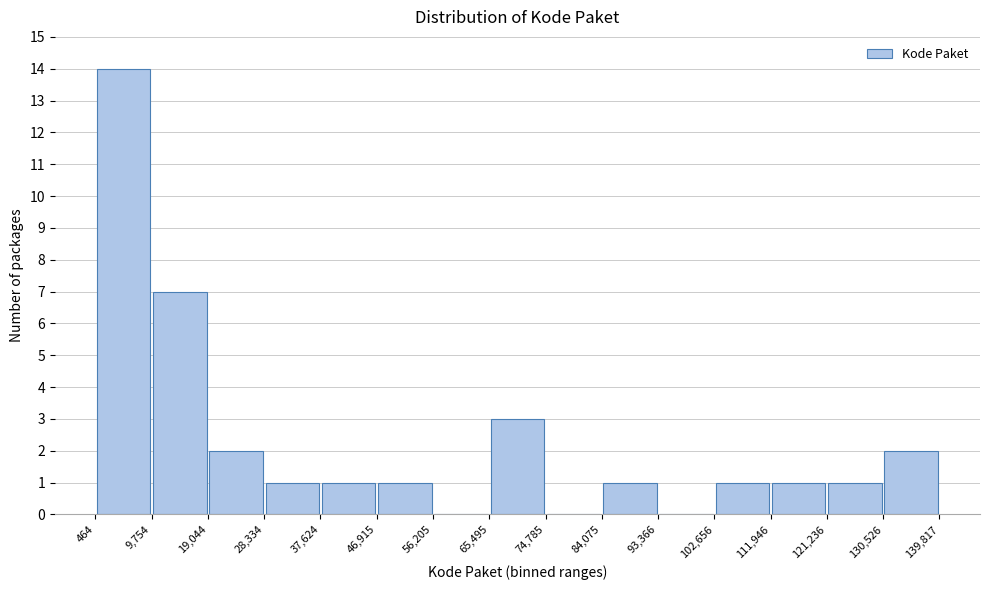

Which range on the x-axis has the tallest bar?

464 to 9,754